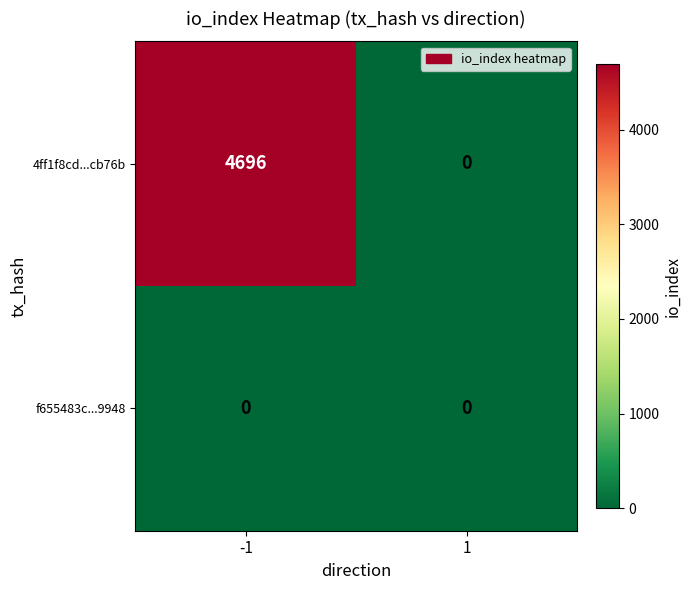

How many series are shown in this chart?

2